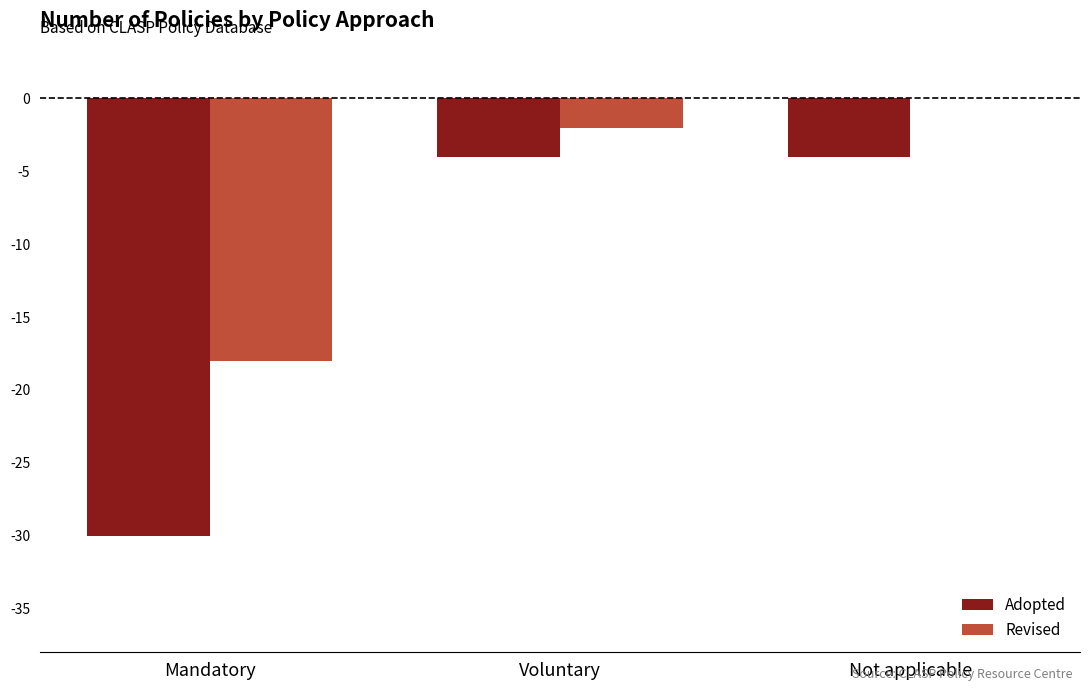

Does the chart contain stacked bars?

No